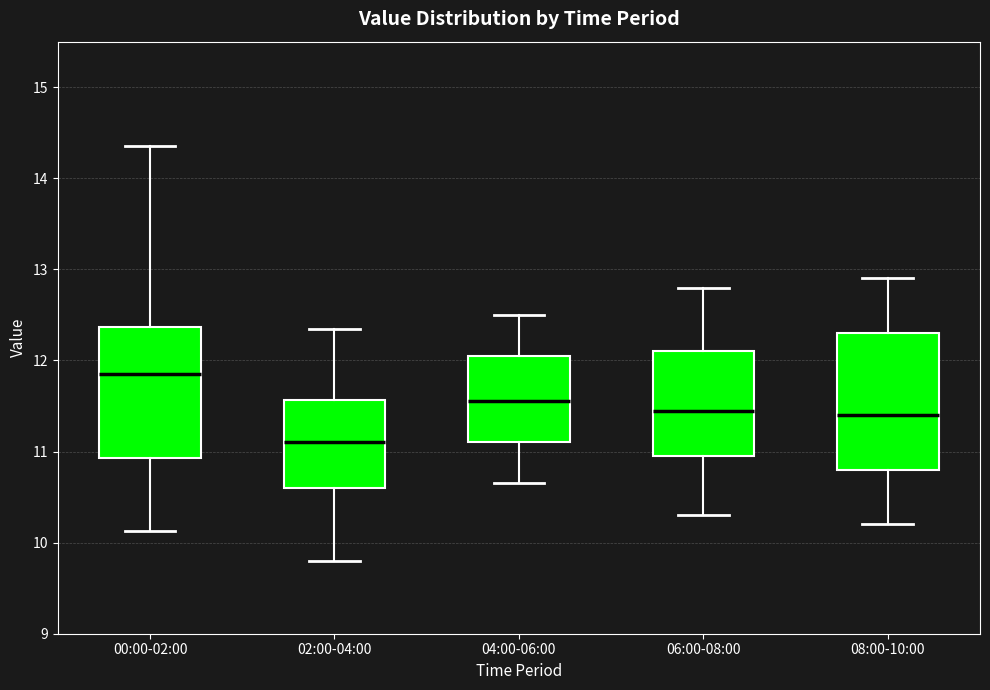

Reading left to right, transcribe this box plot: for each box, give where its median line is, the range the box spans, and where its two whiskers end, as read against the y-axis. The values are not printed on the chart, so give them approximately, as read against the axis.

00:00-02:00: median 11.9, box 10.9 to 12.4, whiskers 10.1 to 14.4
02:00-04:00: median 11.1, box 10.6 to 11.6, whiskers 9.8 to 12.4
04:00-06:00: median 11.6, box 11.1 to 12.1, whiskers 10.7 to 12.5
06:00-08:00: median 11.5, box 11.0 to 12.1, whiskers 10.3 to 12.8
08:00-10:00: median 11.4, box 10.8 to 12.3, whiskers 10.2 to 12.9